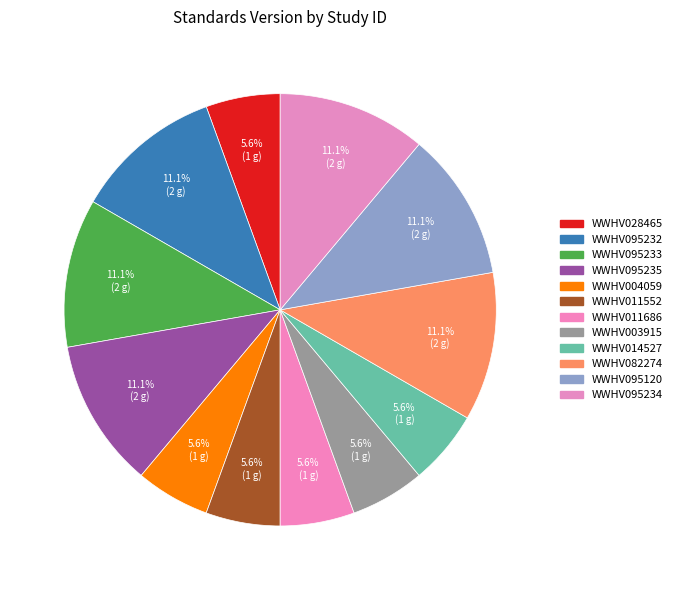

How many segments does this pie chart have?

12